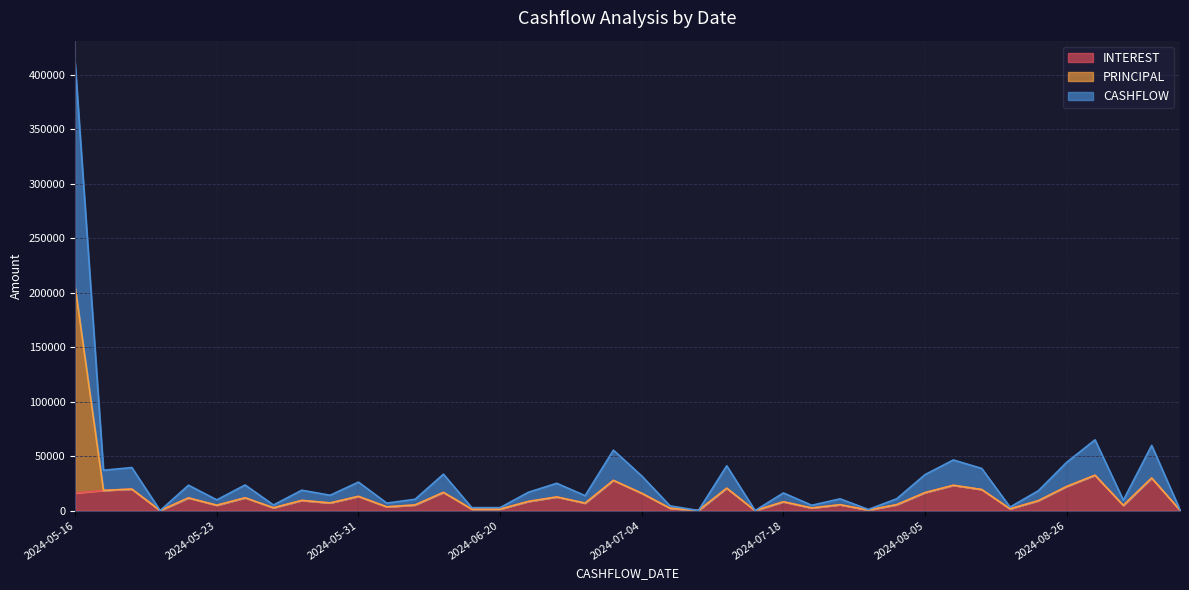

What is the total value across all series at 2024-05-16?

410777.9